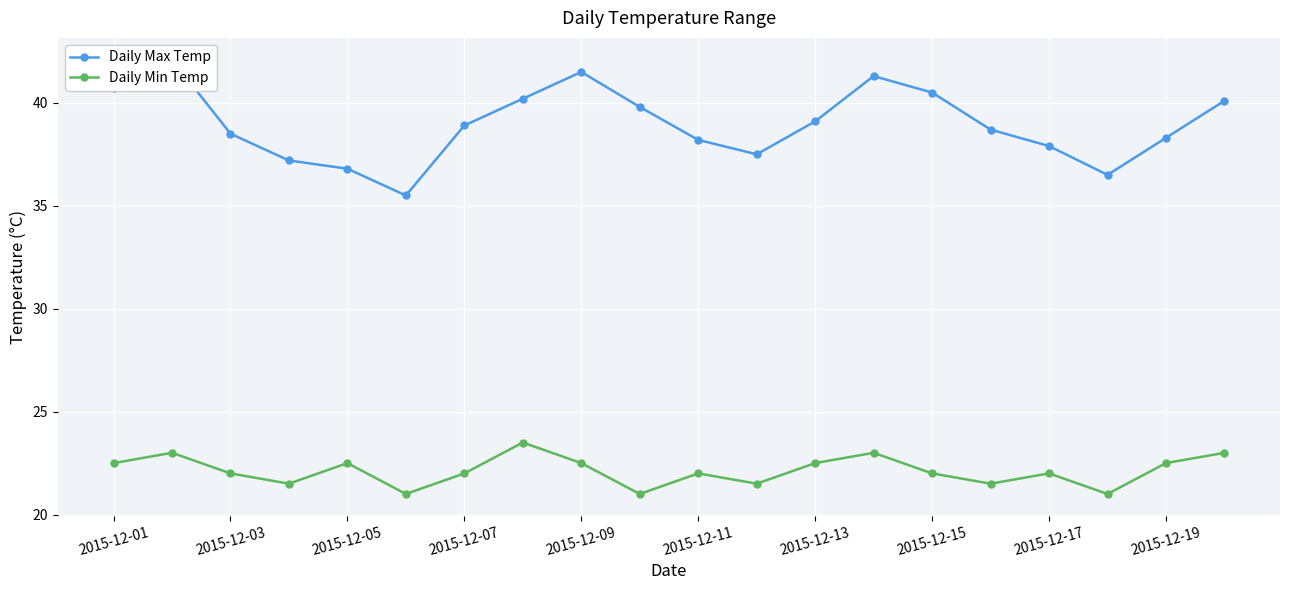

List the series in order of their peak value, highest first.

Daily Max Temp, Daily Min Temp